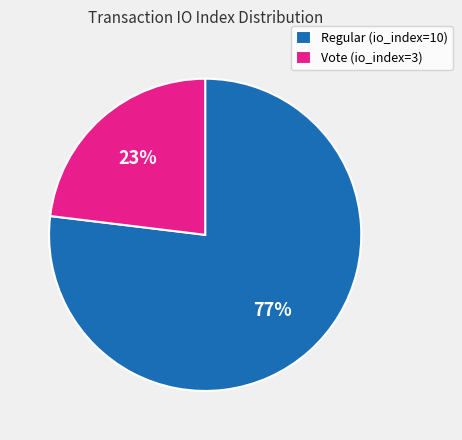

Which category has the smallest portion of the pie?

Vote (io_index=3)